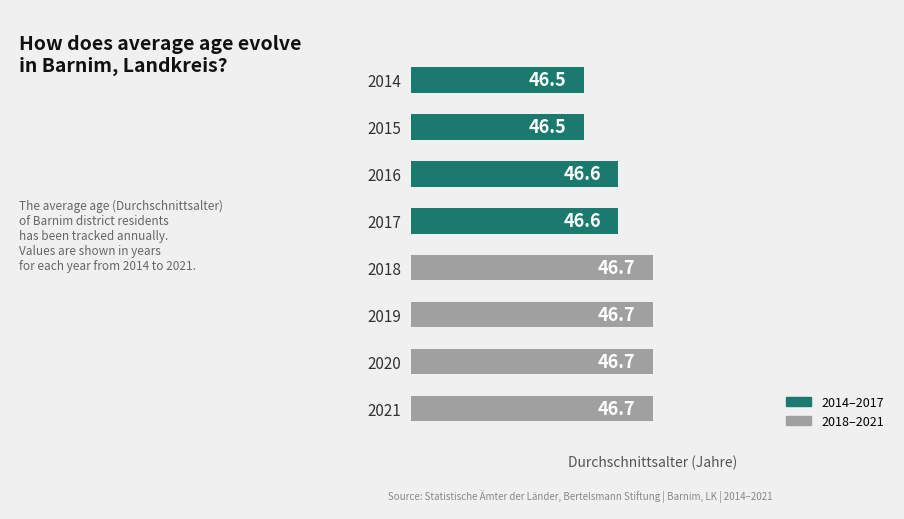

Approximately how many times larger is the value at 2017 compared to 2015?

1.0